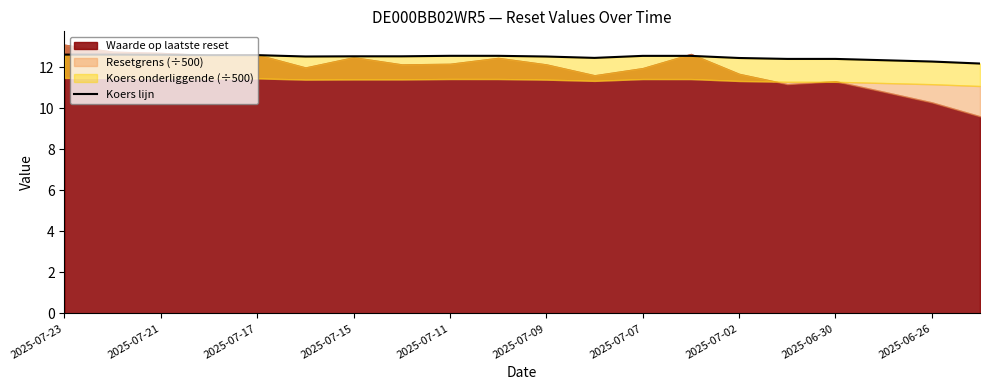

Does the chart have visible grid lines?

No